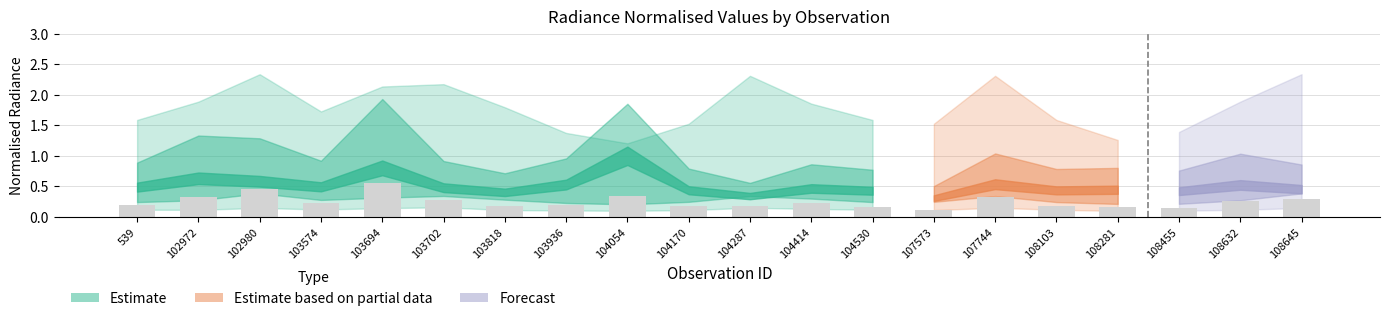

The value at 104054 is 0.6. True or false?

False